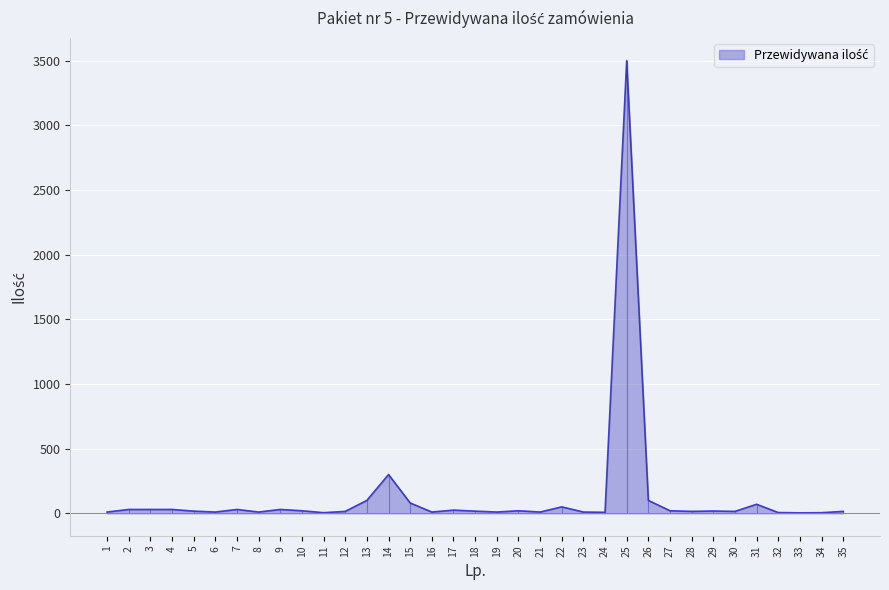

What is the greatest value displayed?

3500